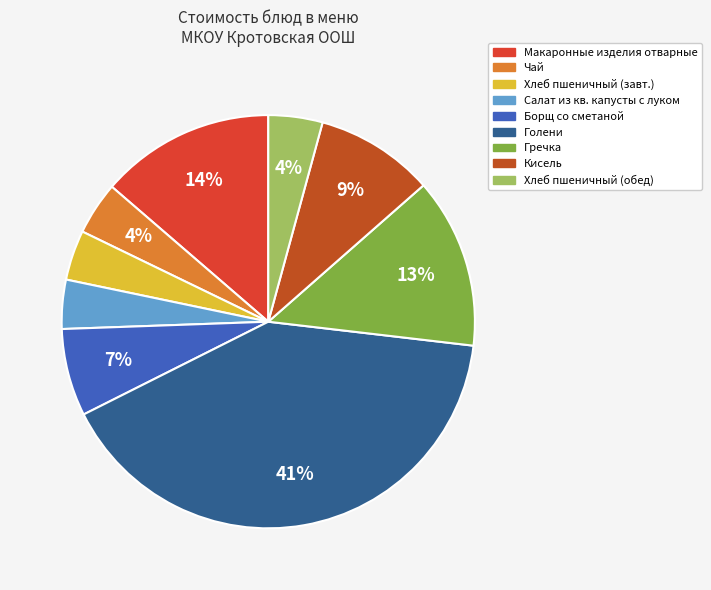

How many segments does this pie chart have?

9